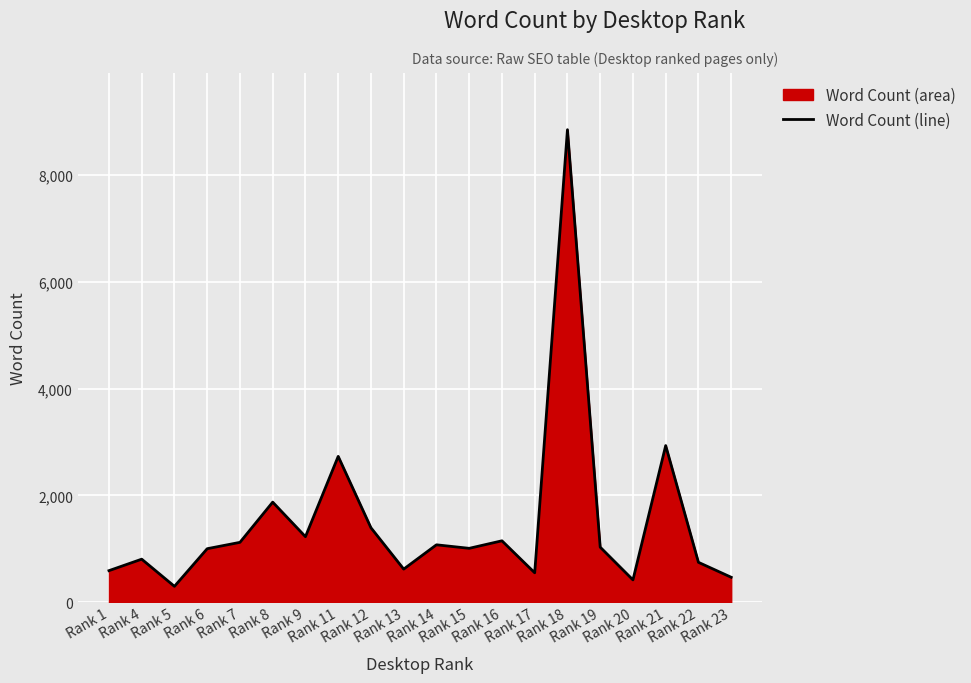

The value at Rank 17 is 867. True or false?

False